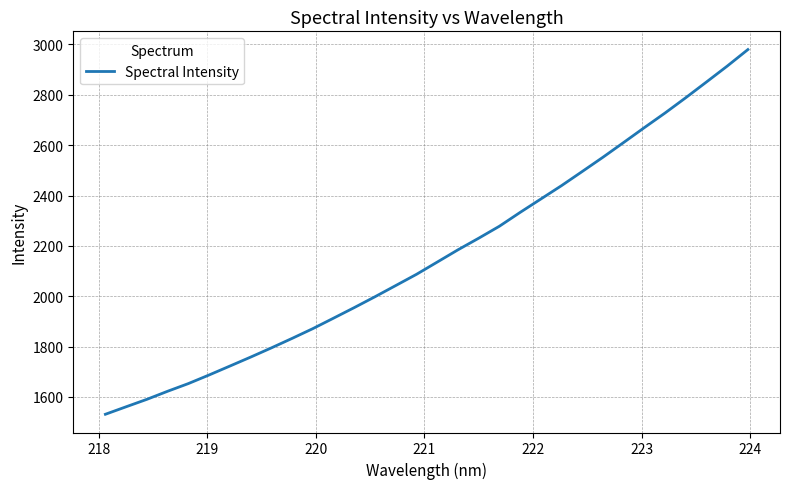

What is the smallest value displayed?

1531.4